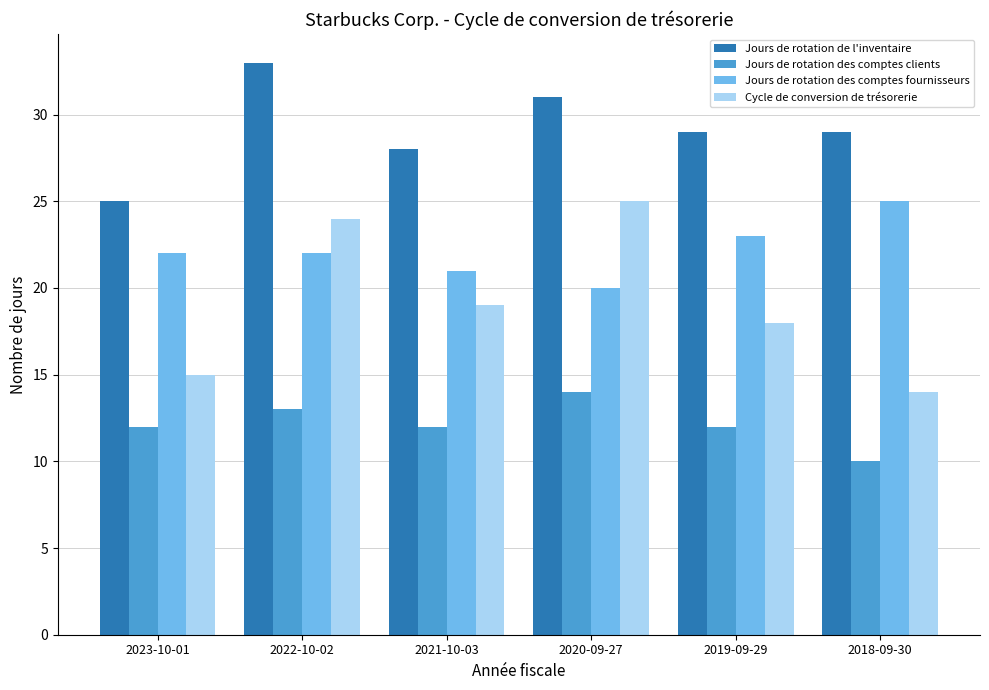

What is the maximum value shown in the chart?

33